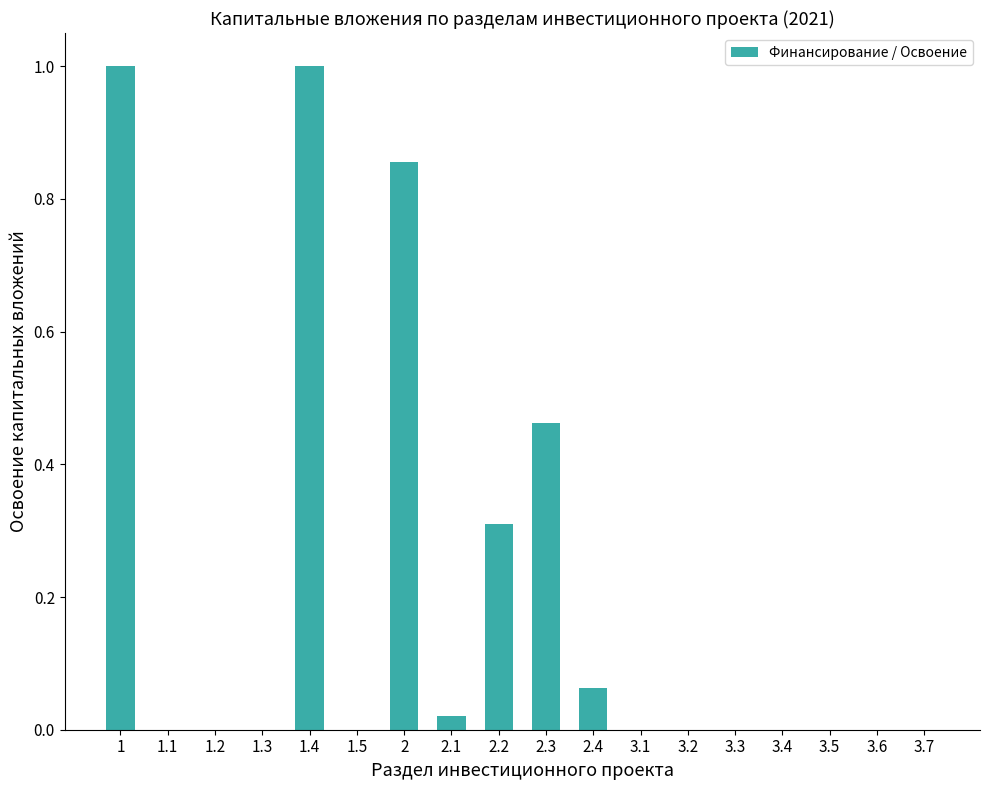

True or false: the data shows 0.0 at 1.3.

True